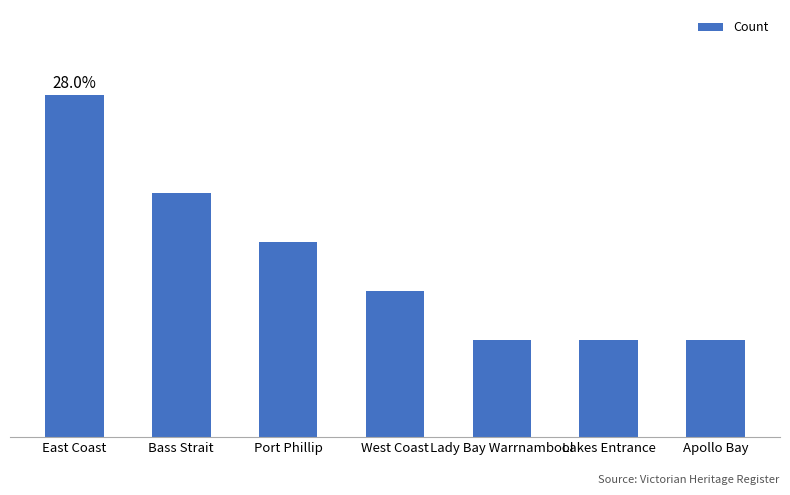

What is the label of the 6th bar from the left?

Lakes Entrance